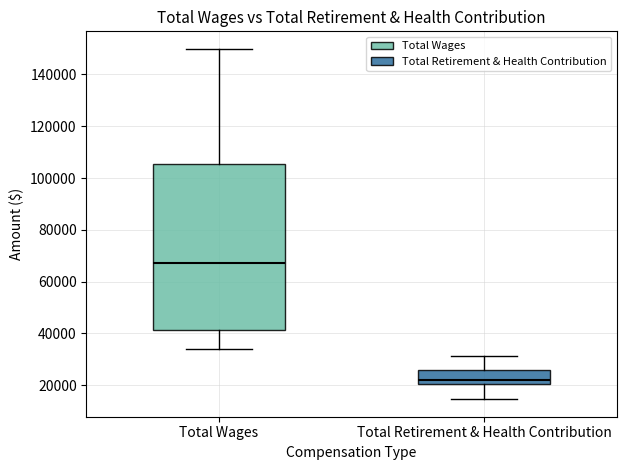

Which box's median line is the lowest?

Total Retirement & Health Contribution